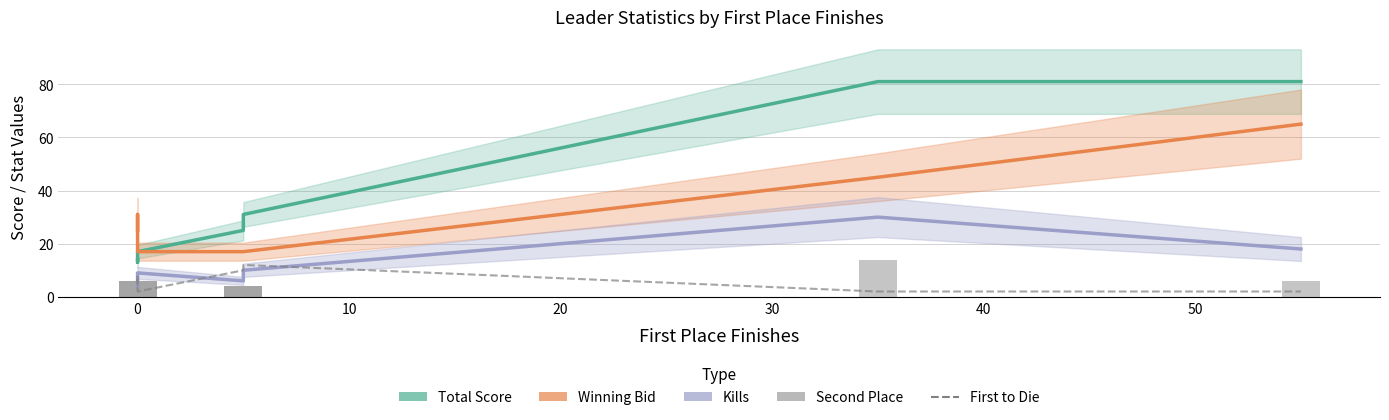

The value of First to Die at 20 is 14. True or false?

False